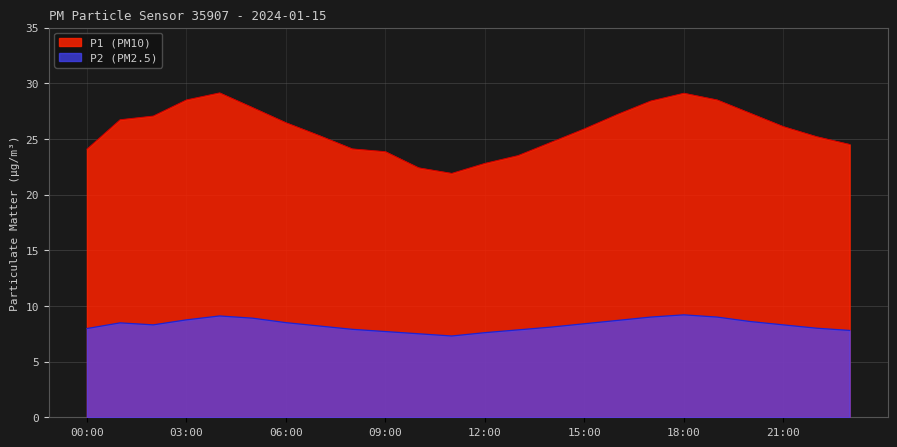

What is the difference between the maximum and minimum values in the P1 series?

7.2